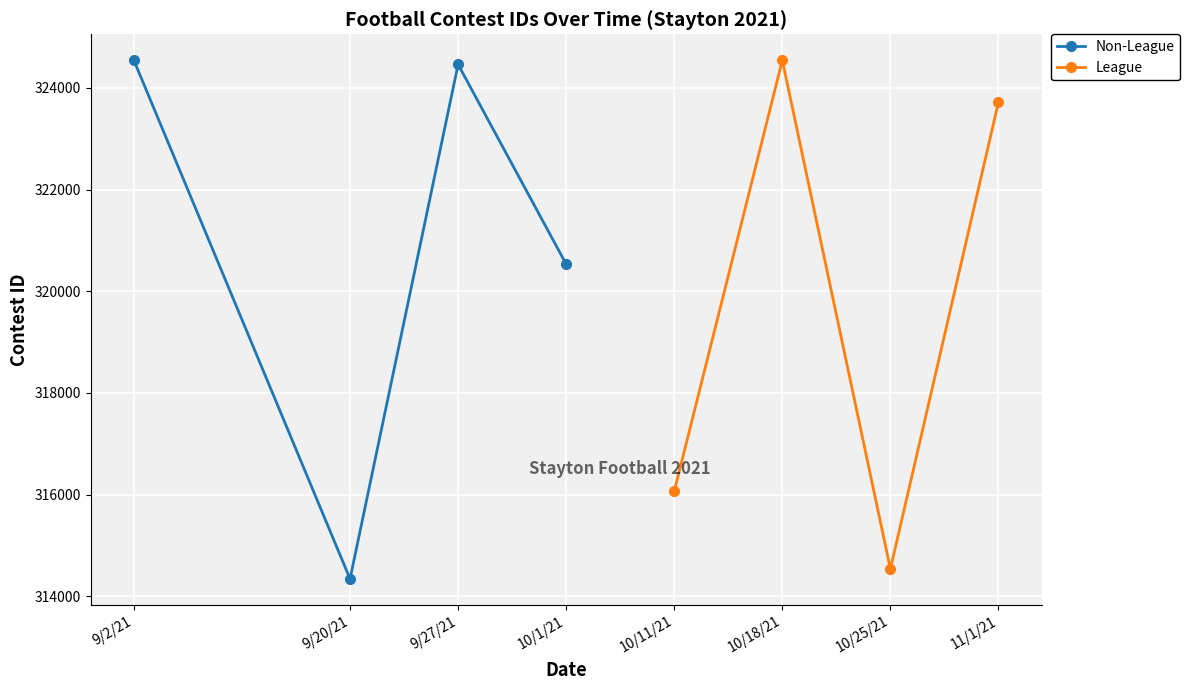

In League, how many points are higher than both neighbors (excluding endpoints)?

1